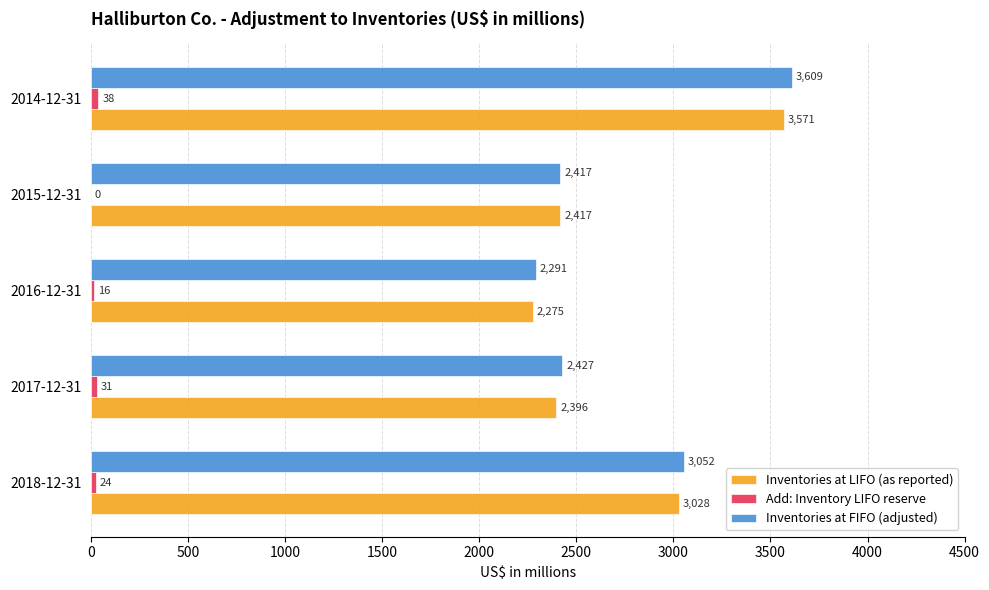

The value of Inventories at FIFO (adjusted) at 2014-12-31 is 3609. True or false?

True